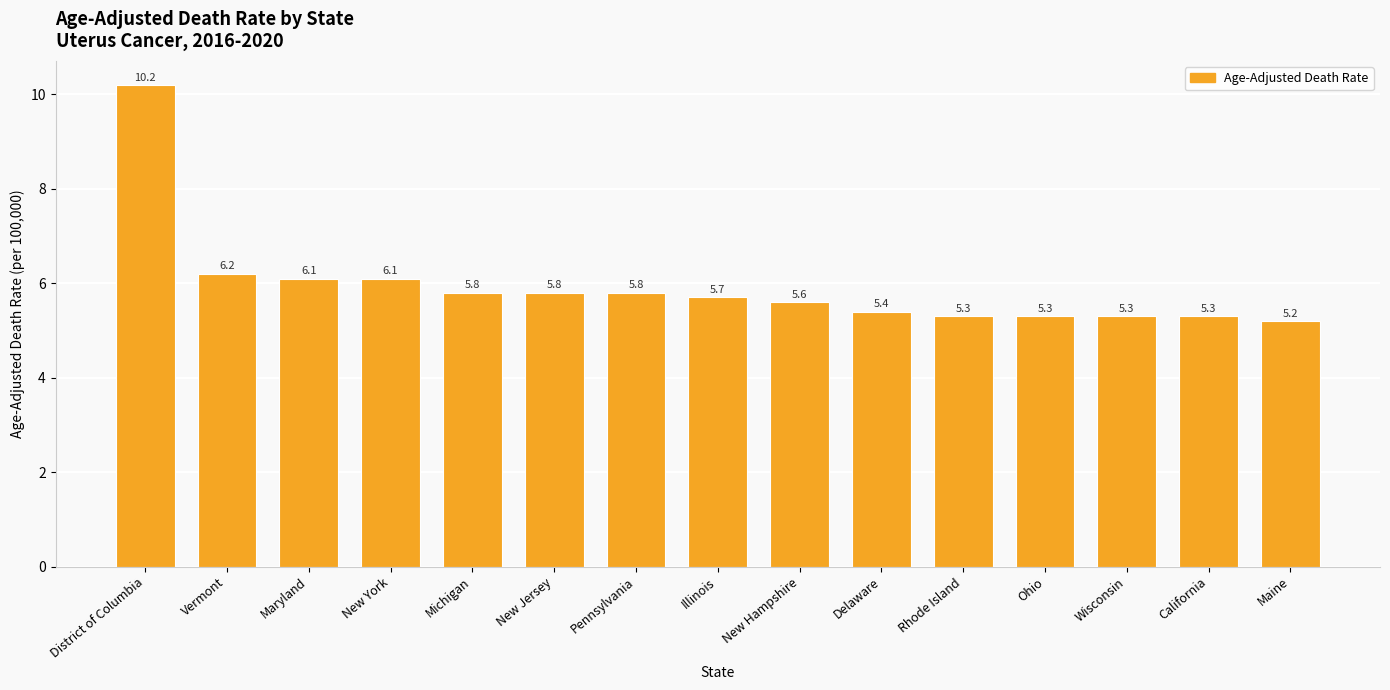

At which category does the chart reach its peak across all series?

District of Columbia